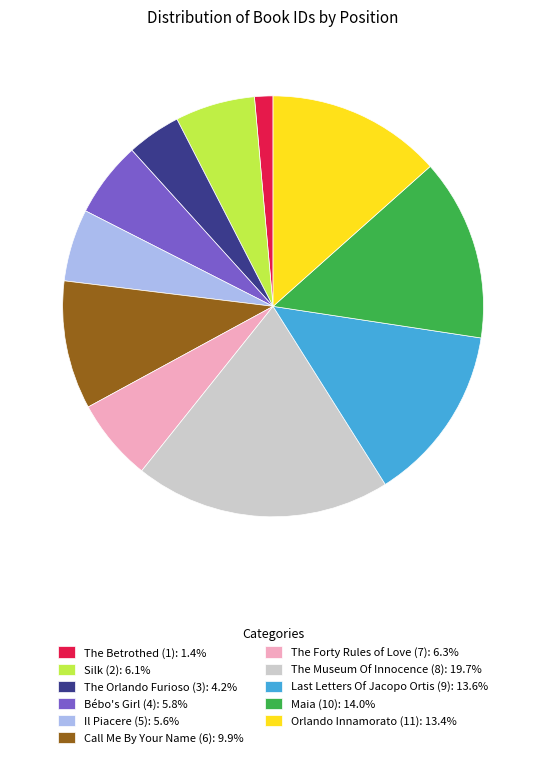

Combined, do The Forty Rules of Love (7): 6.3% and Silk (2): 6.1% account for over 50%?

No